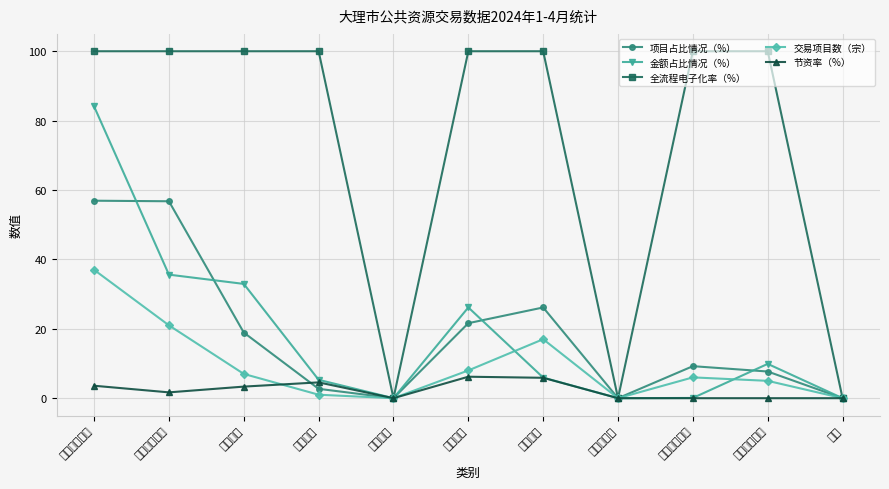

True or false: 金额占比情况（%） and 节资率（%） intersect in this chart.

False